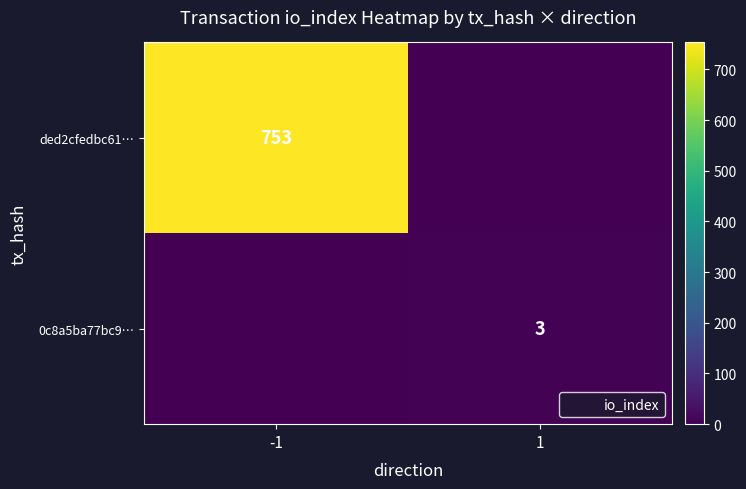

List the labels in order of ded2cfedbc61… value, largest first.

-1, 1